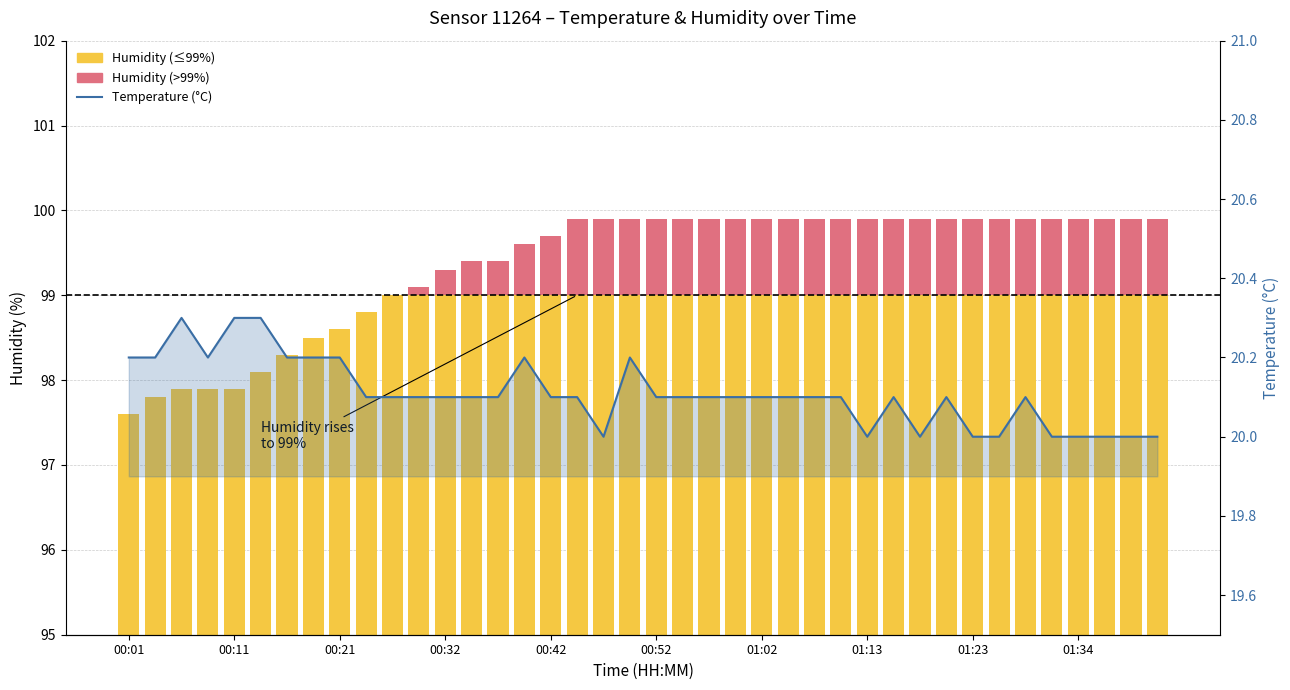

Count the number of categories in the chart.

40